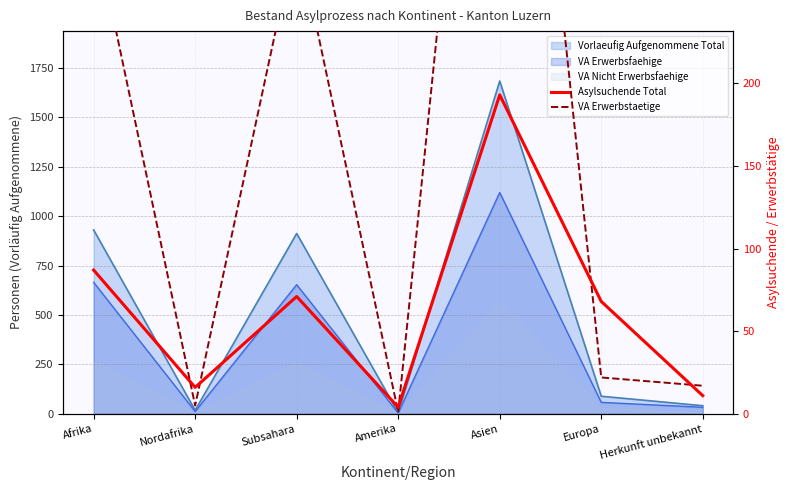

Which series ends up on top after the final intersection of VA Erwerbstaetige and Asylsuchende Total?

VA Erwerbstaetige